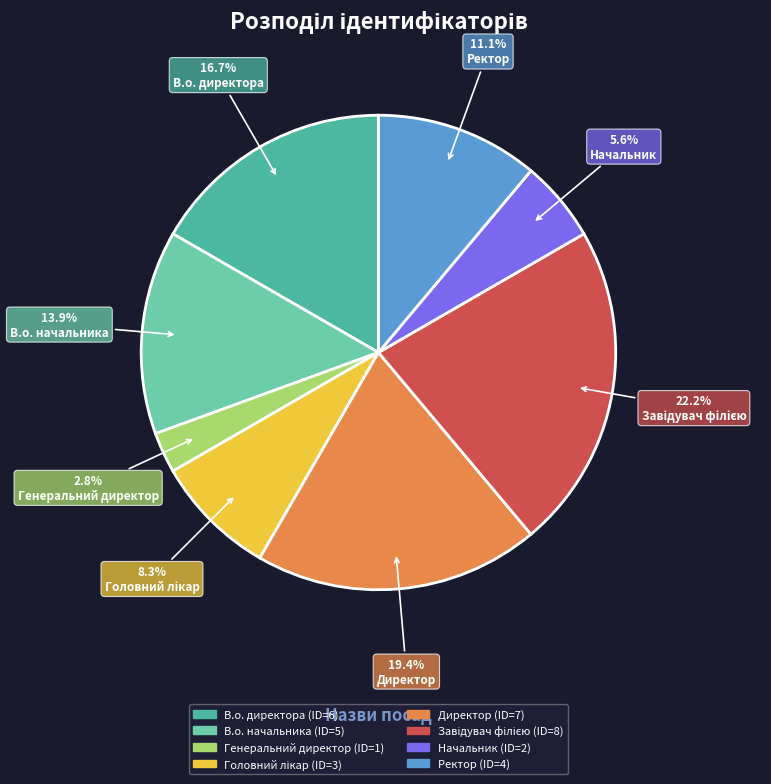

Is it true that В.о. директора is 17% of the pie?

True